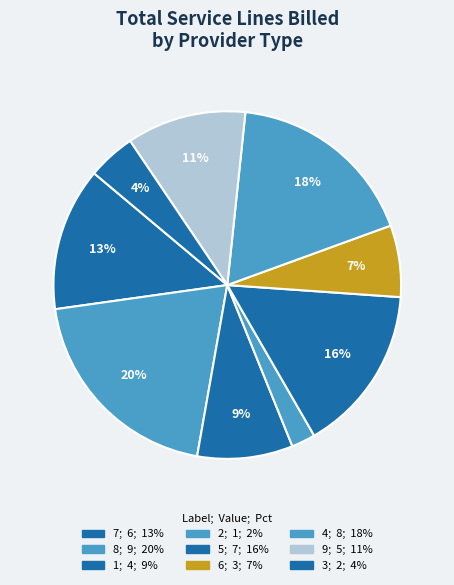

How many slices are in this pie chart?

9